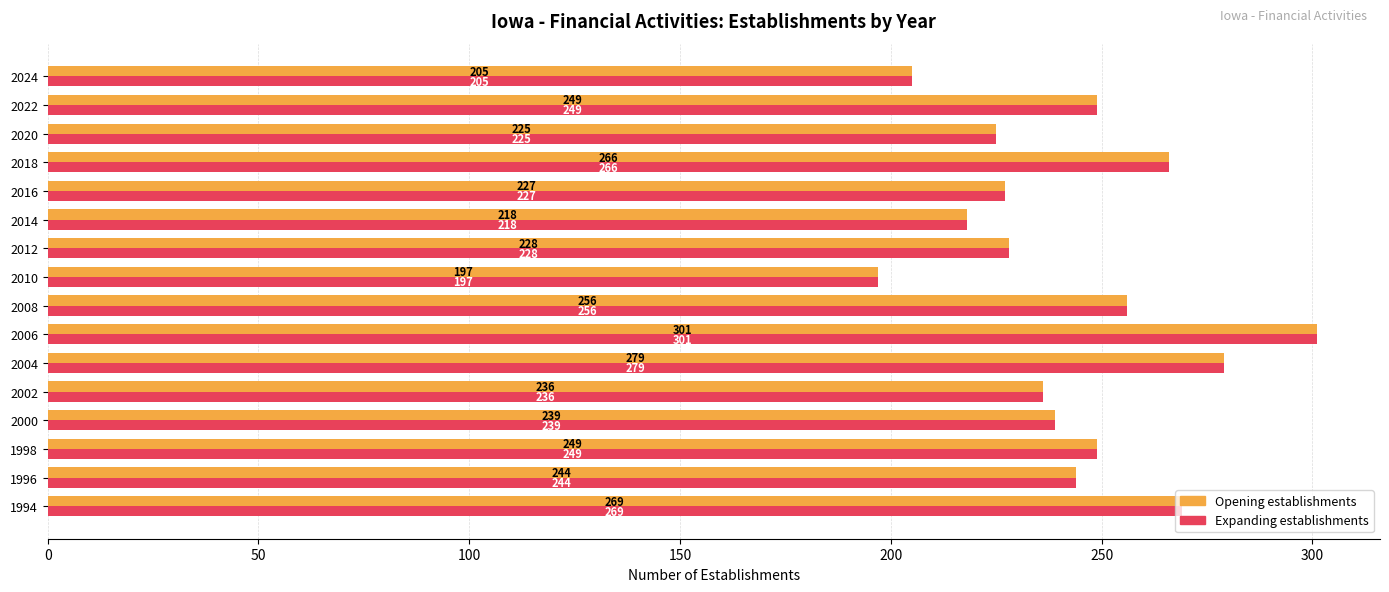

Is it true that Expanding establishments equals 236 at 2002?

True